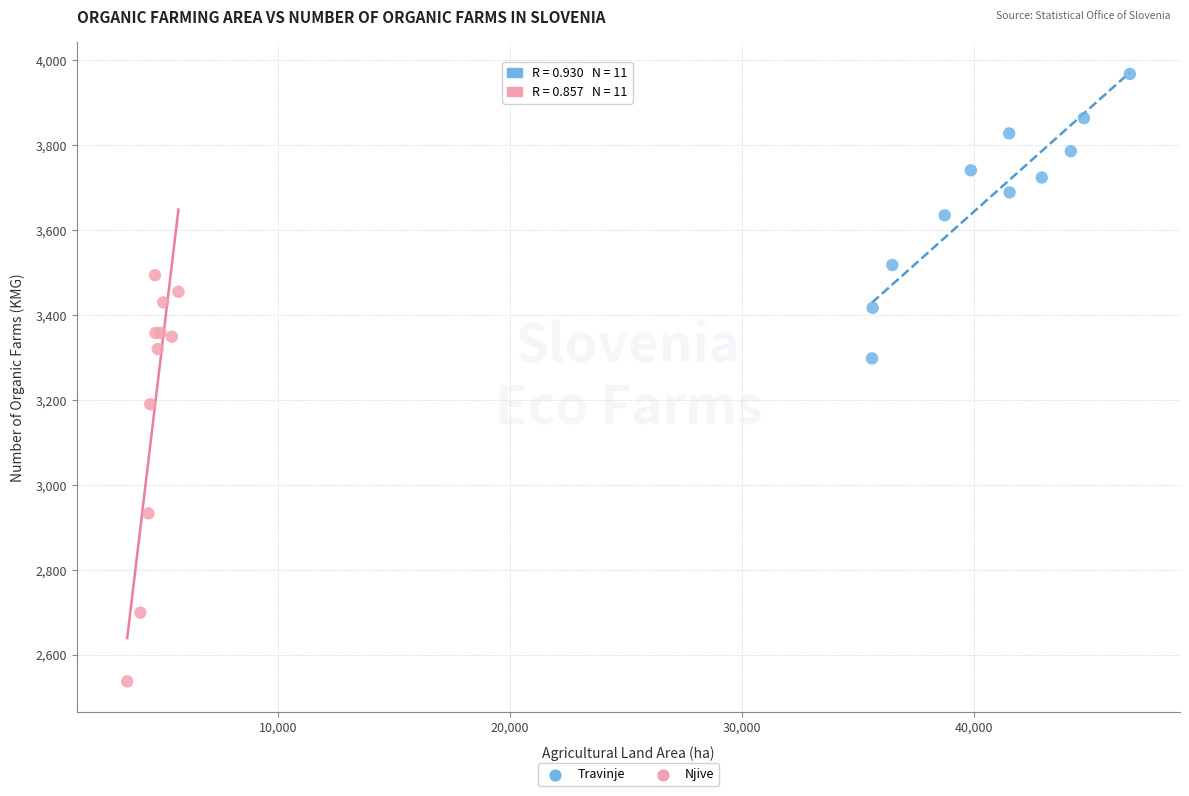

Which series reaches the maximum Y coordinate?

Travinje